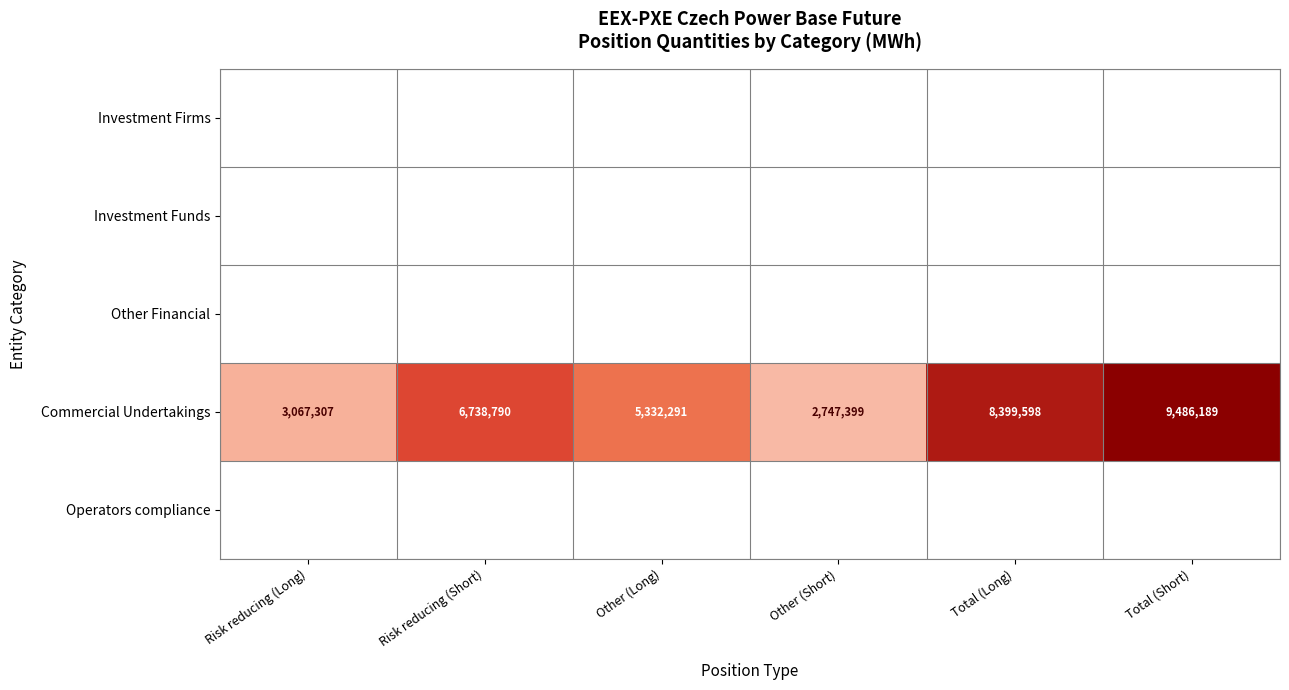

The Commercial Undertakings series shows 2328269 at Total (Short). True or false?

False